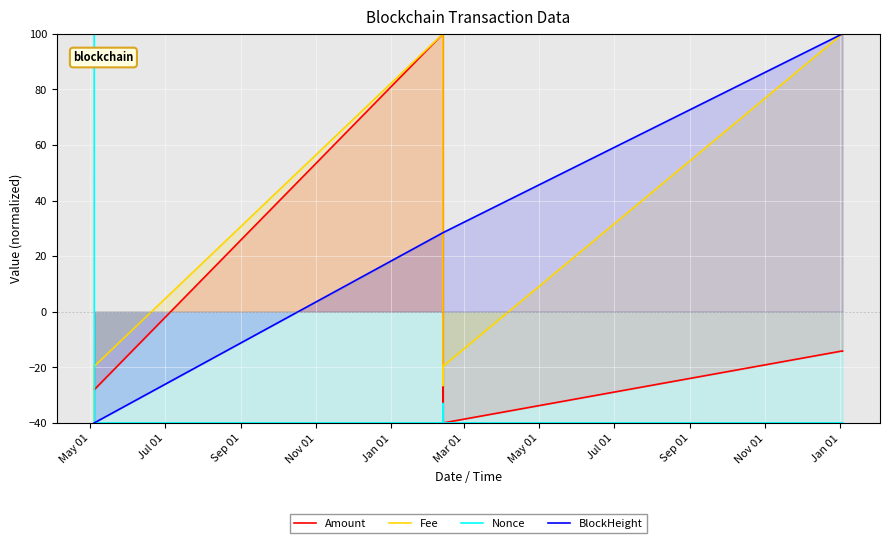

Which series has the widest spread of values?

Amount